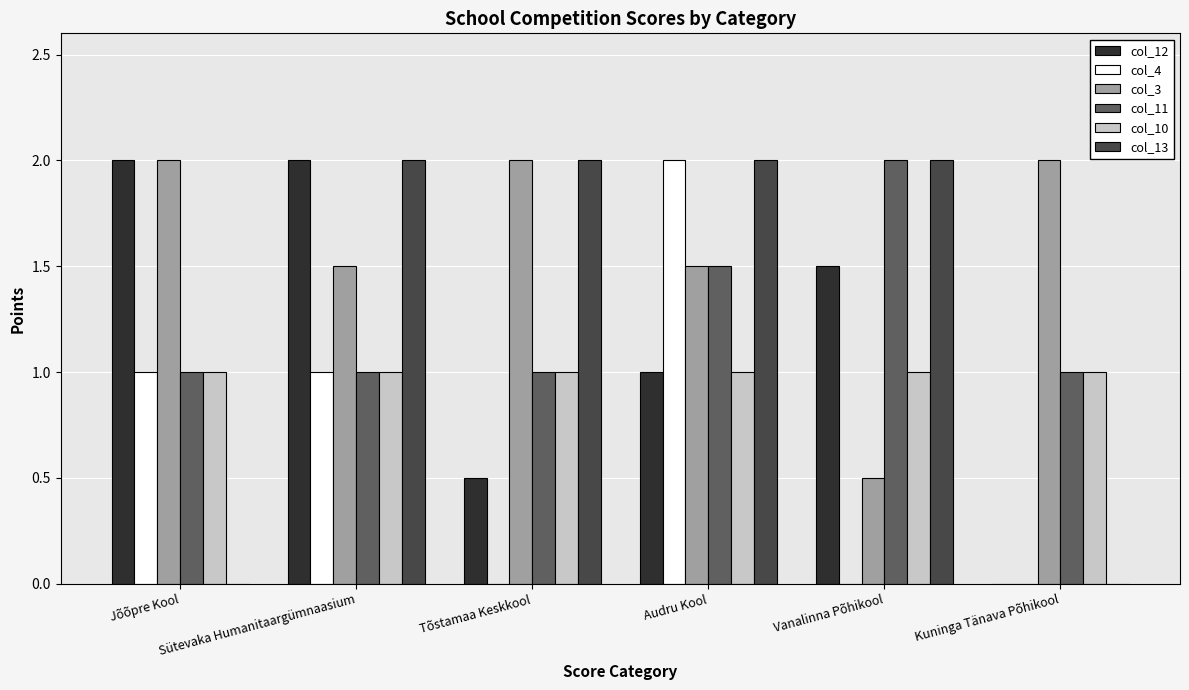

Reading left to right, extract all data points from this chart.

col_12: Jõõpre Kool=2.0	Sütevaka Humanitaargümnaasium=2.0	Tõstamaa Keskkool=0.5	Audru Kool=1.0	Vanalinna Põhikool=1.5	Kuninga Tänava Põhikool=0.0
col_4: Jõõpre Kool=1.0	Sütevaka Humanitaargümnaasium=1.0	Tõstamaa Keskkool=0.0	Audru Kool=2.0	Vanalinna Põhikool=0.0	Kuninga Tänava Põhikool=0.0
col_3: Jõõpre Kool=2.0	Sütevaka Humanitaargümnaasium=1.5	Tõstamaa Keskkool=2.0	Audru Kool=1.5	Vanalinna Põhikool=0.5	Kuninga Tänava Põhikool=2.0
col_11: Jõõpre Kool=1.0	Sütevaka Humanitaargümnaasium=1.0	Tõstamaa Keskkool=1.0	Audru Kool=1.5	Vanalinna Põhikool=2.0	Kuninga Tänava Põhikool=1.0
col_10: Jõõpre Kool=1.0	Sütevaka Humanitaargümnaasium=1.0	Tõstamaa Keskkool=1.0	Audru Kool=1.0	Vanalinna Põhikool=1.0	Kuninga Tänava Põhikool=1.0
col_13: Jõõpre Kool=0.0	Sütevaka Humanitaargümnaasium=2.0	Tõstamaa Keskkool=2.0	Audru Kool=2.0	Vanalinna Põhikool=2.0	Kuninga Tänava Põhikool=0.0